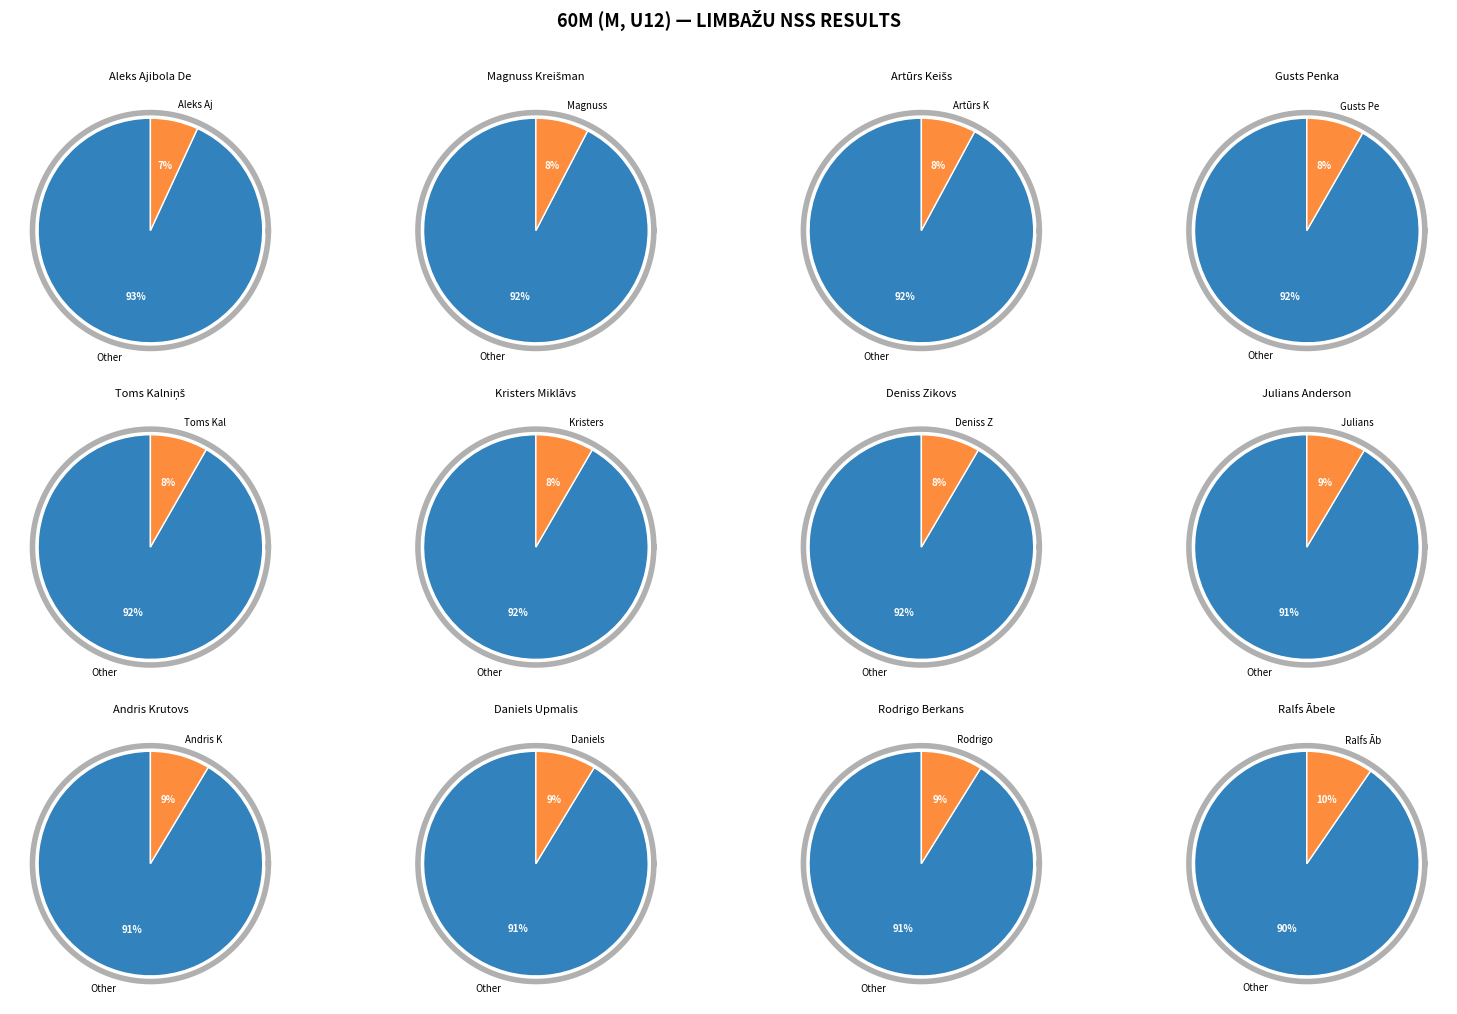

Is it true that Aleks Ajibola Dezmonds is 7% of the pie?

True